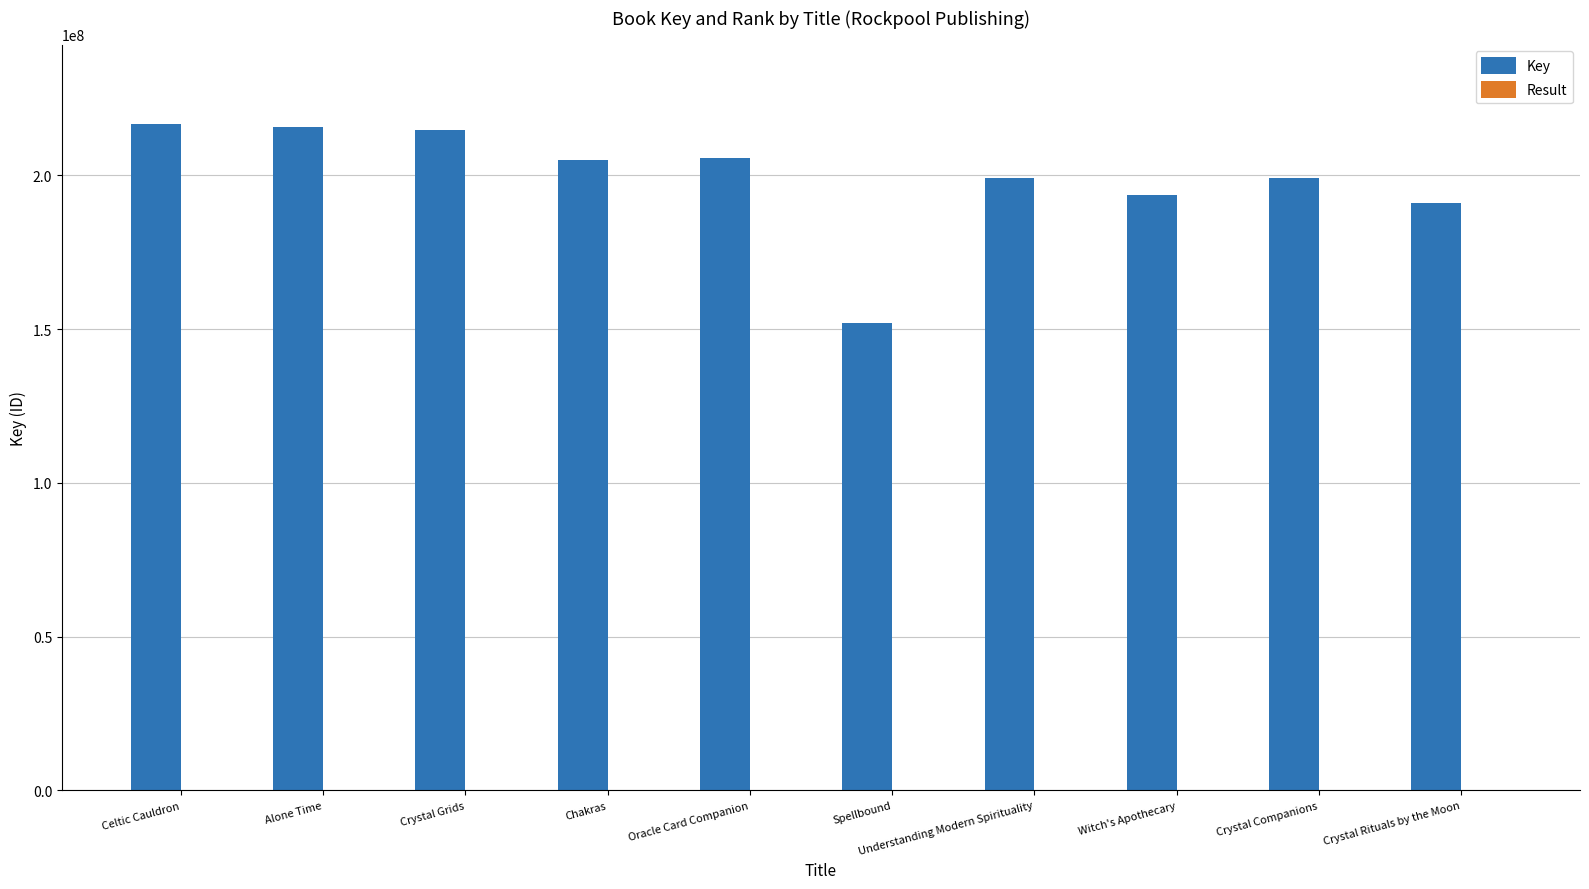

The Key series shows 306758984 at Chakras. True or false?

False